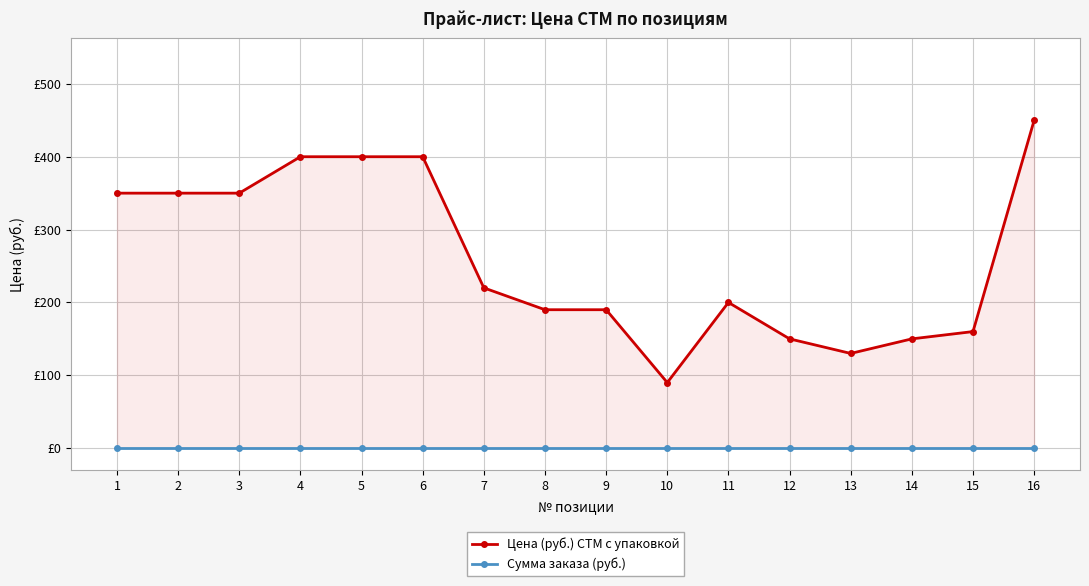

True or false: Цена (руб.) СТМ с упаковкой has a value of 281 at 9.

False